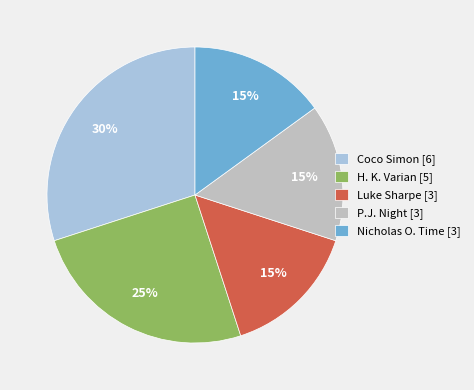

What is the largest slice in the pie chart?

Coco Simon [6]